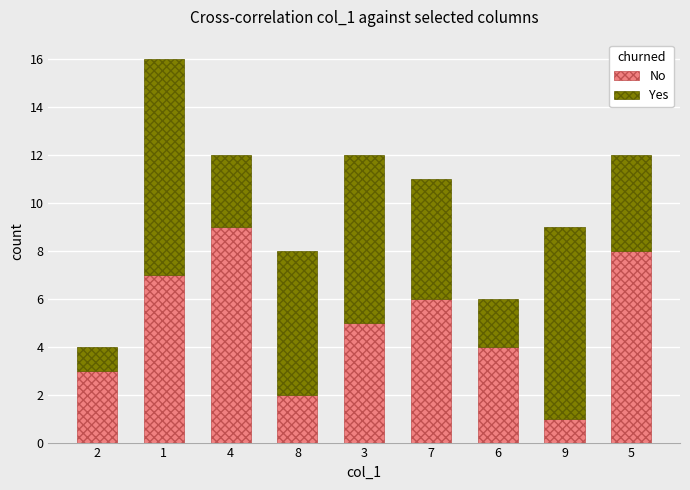

Rank the categories by No value from highest to lowest.

4, 5, 1, 7, 3, 6, 2, 8, 9